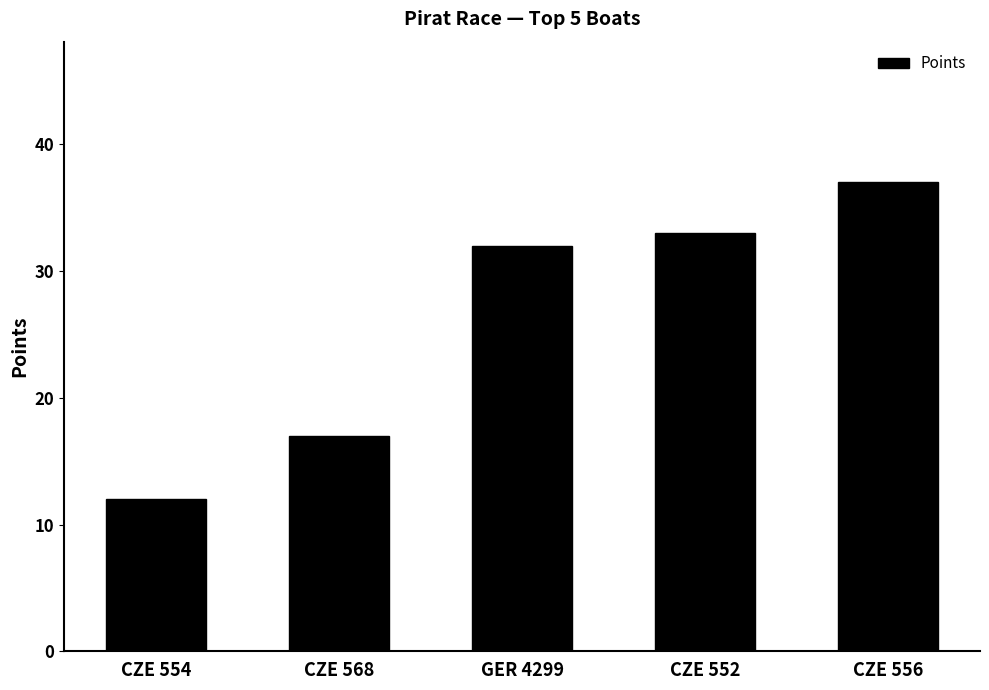

How many bars are there in total?

5